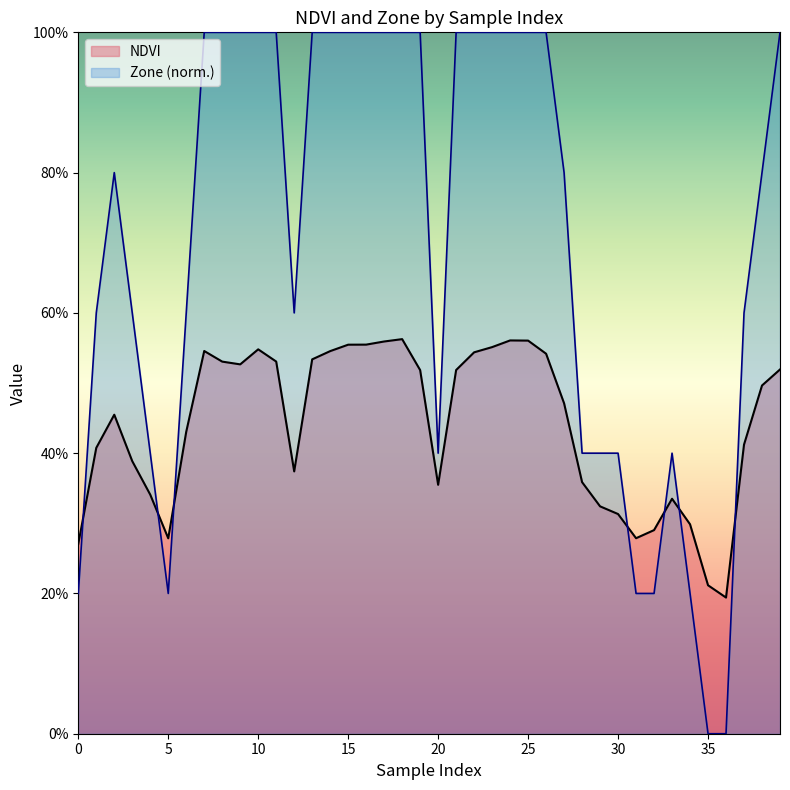

Which has a higher value, 26 or 16?

16